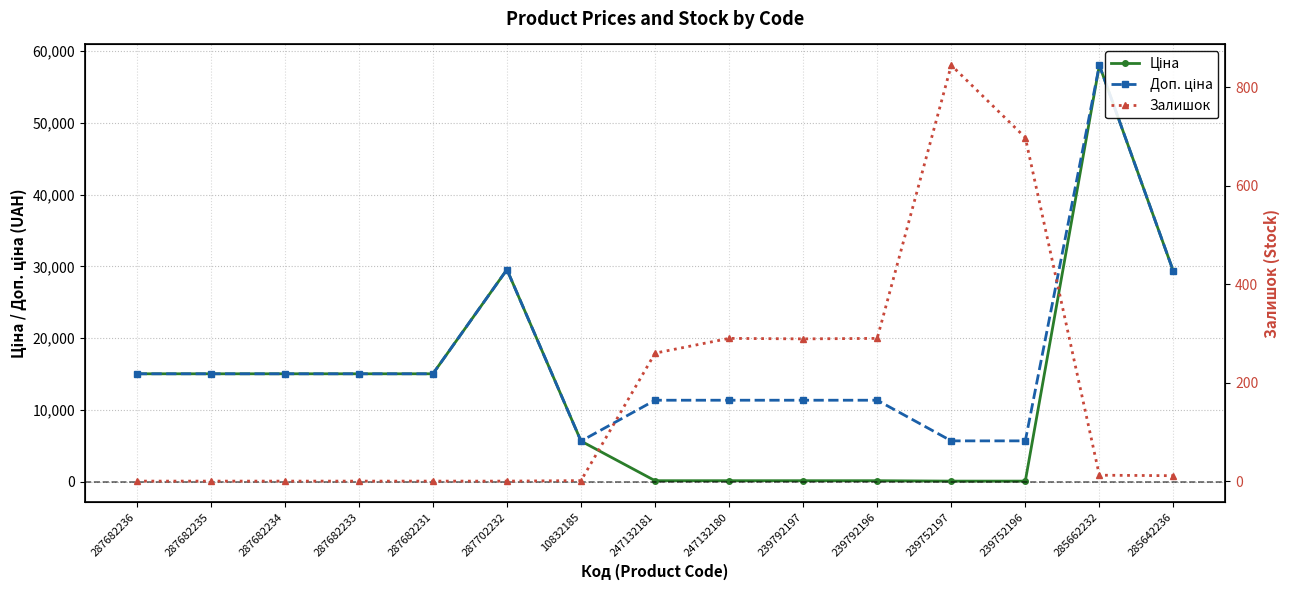

At 10832185, list the series in order from largest to smallest.

Ціна, Доп. ціна, Залишок